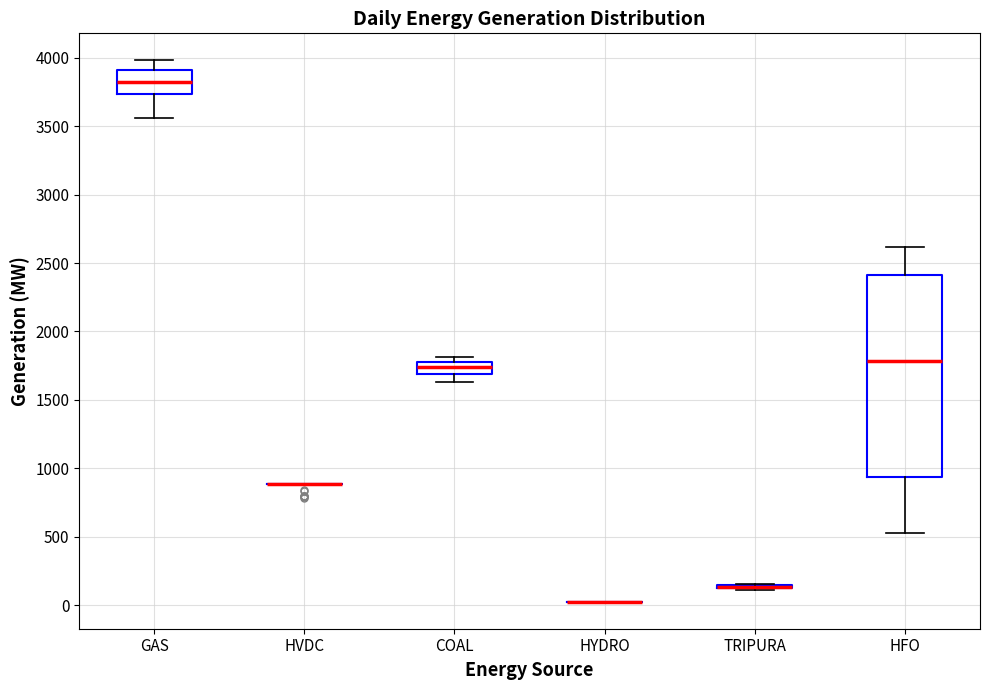

Reading left to right, read every box against the y-axis: the position of its median line, the range the box covers, and the ends of its whiskers. The values are not printed on the chart, so give them approximately, as read against the axis.

GAS: median 3850, box 3750 to 3900, whiskers 3550 to 4000
HVDC: box collapsed to a line at 900, whiskers 900 to 900
COAL: median 1750 (inside the box), box 1700 to 1750, whiskers 1650 to 1800
HYDRO: box collapsed to a line at 50, whiskers 50 to 50
TRIPURA: box collapsed to a line at 150, whiskers 100 to 150
HFO: median 1800, box 950 to 2400, whiskers 550 to 2600